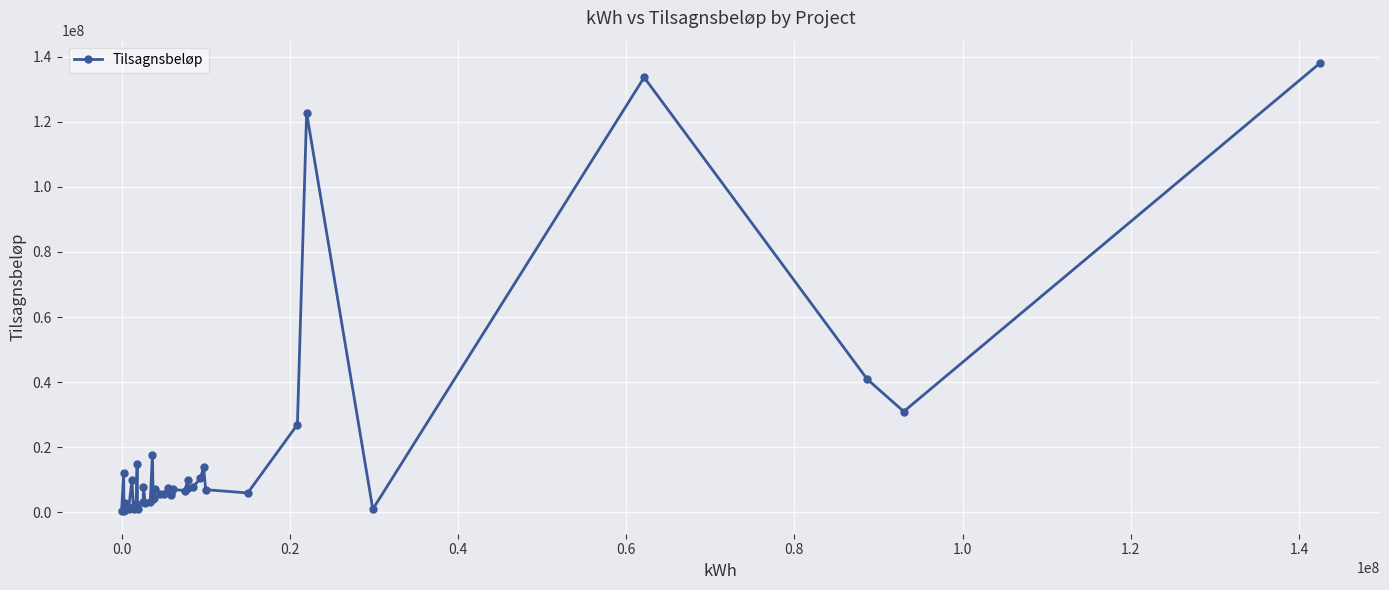

What is the greatest value displayed?

138000000